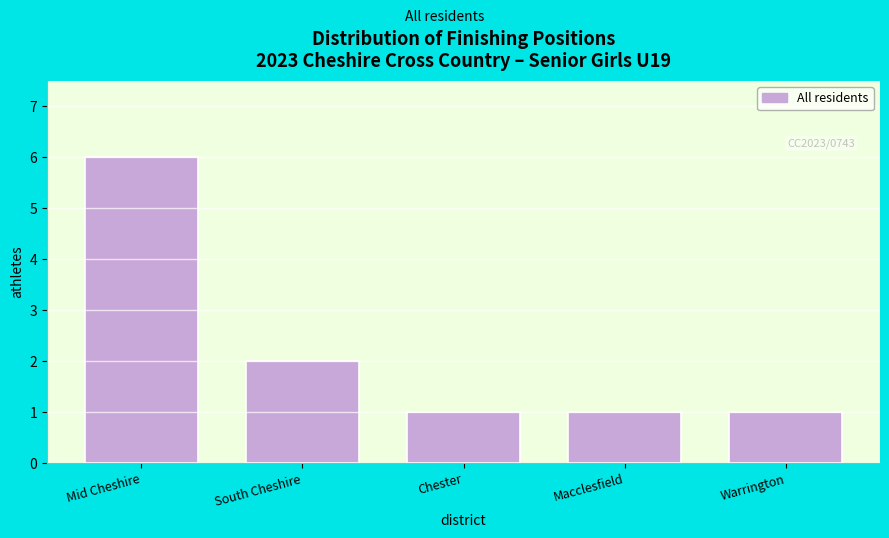

Reading right to left, list all the values displayed in this chart.

1	1	1	2	6